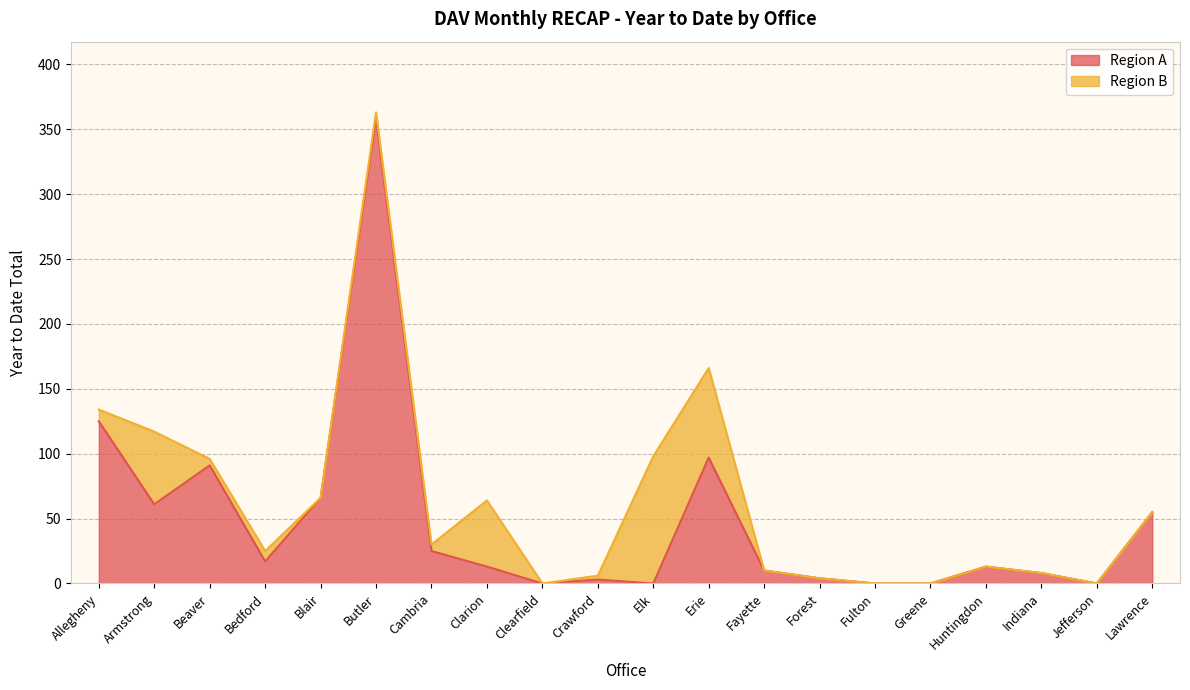

The value at Greene is -187. True or false?

False